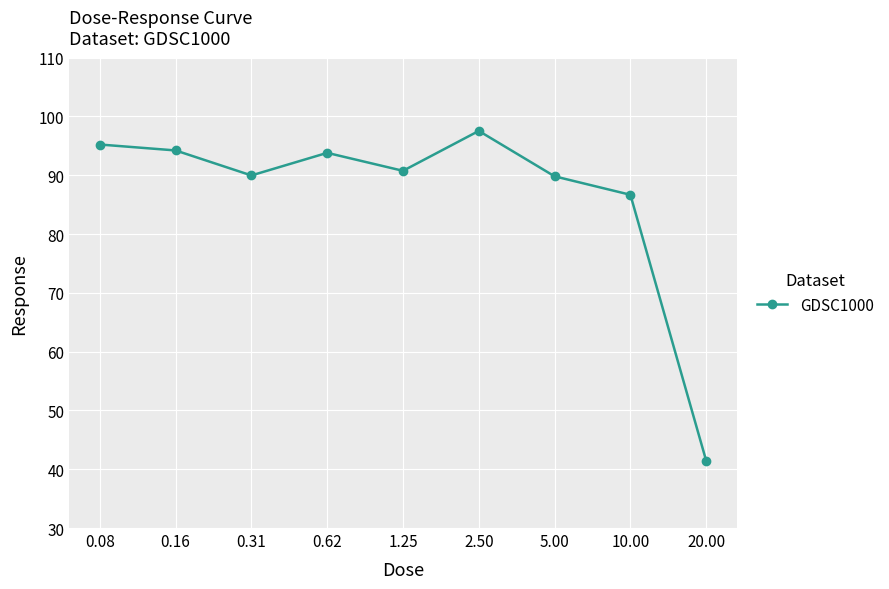

What is the difference between the maximum and minimum values?

56.1